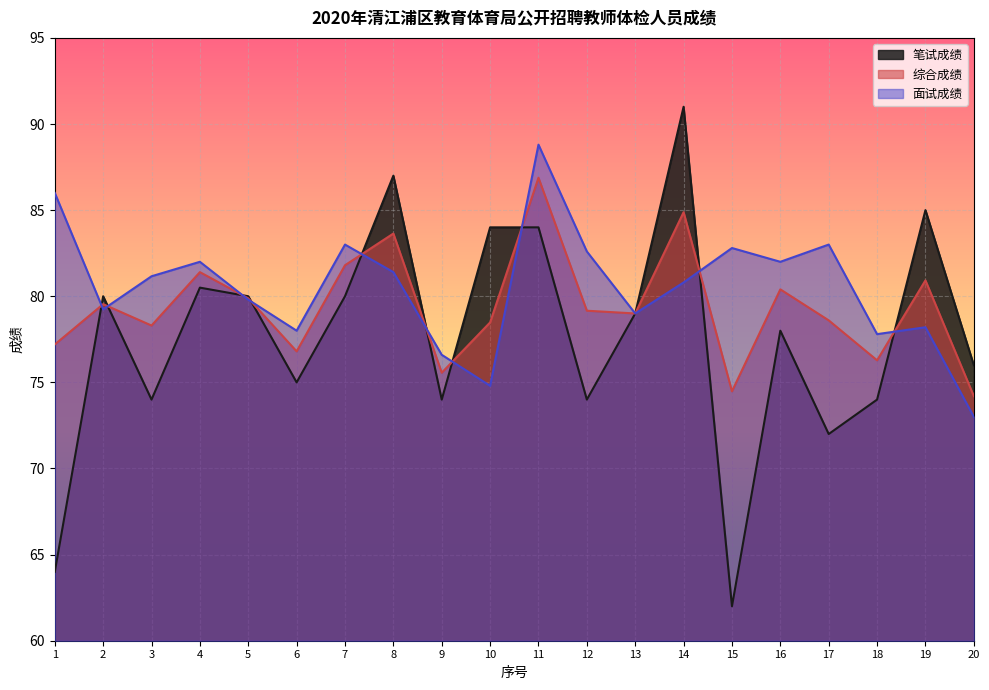

At which category does 综合成绩 reach its first local valley?

3